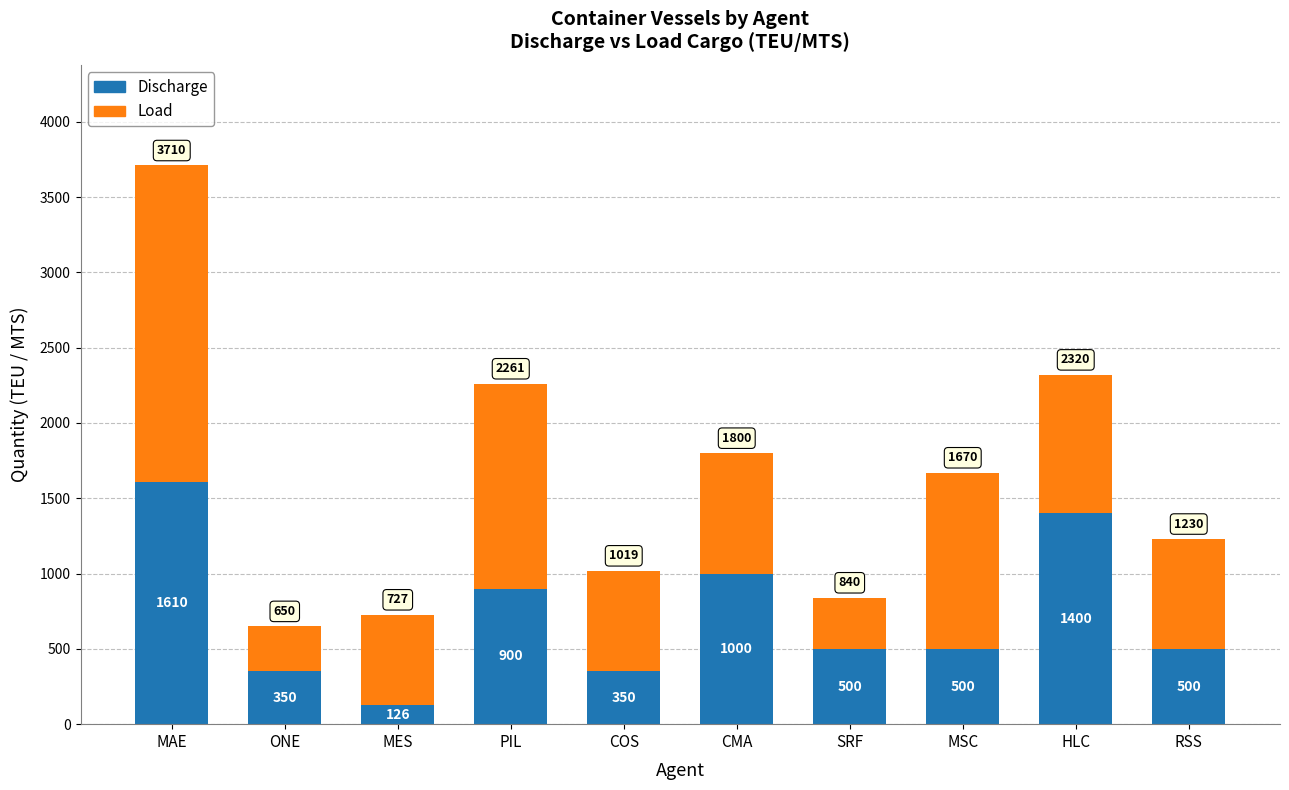

What is the sum of the Discharge values at MES and SRF?

626